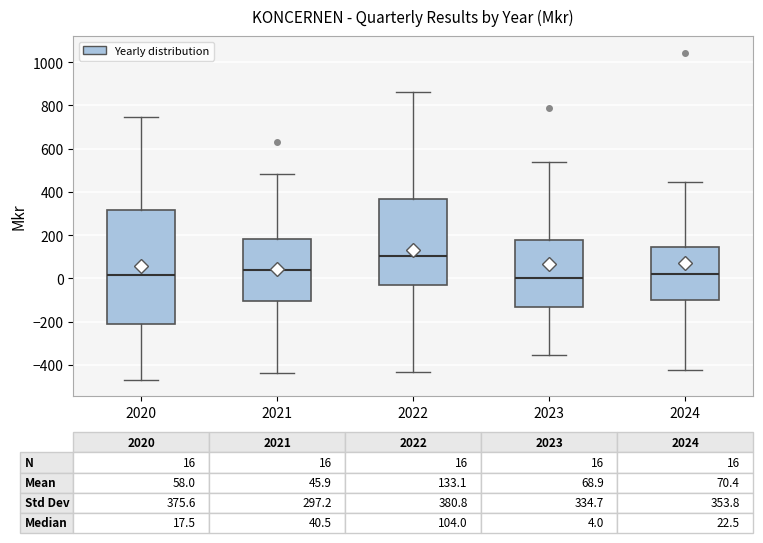

Which box is the tallest, from its lower edge to its upper edge?

2020